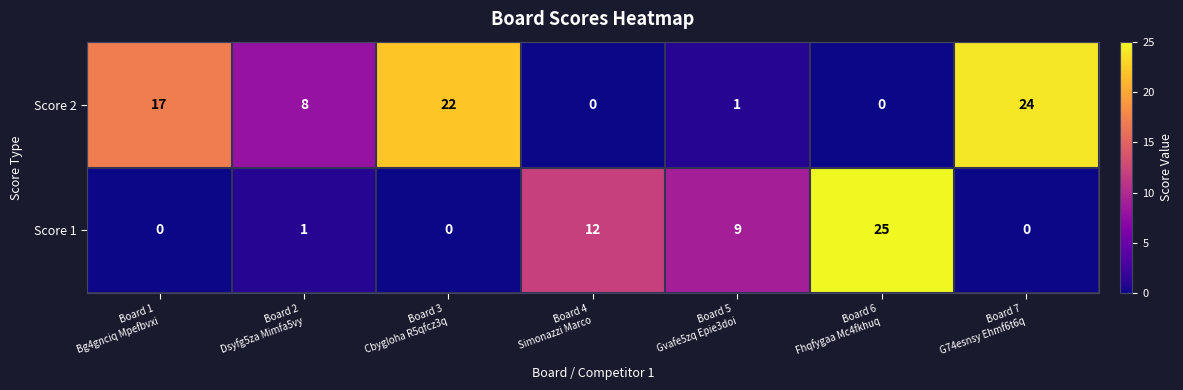

List the series in order of their overall mean, lowest first.

Score 1, Score 2